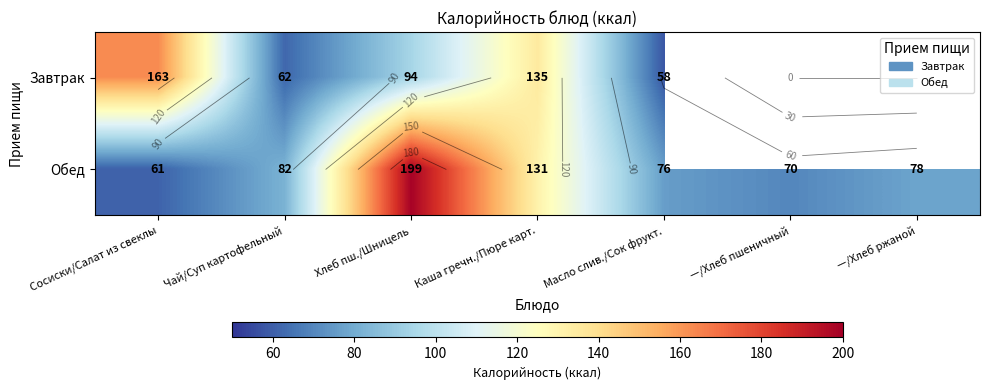

How many data points in Обед are above 78?

3